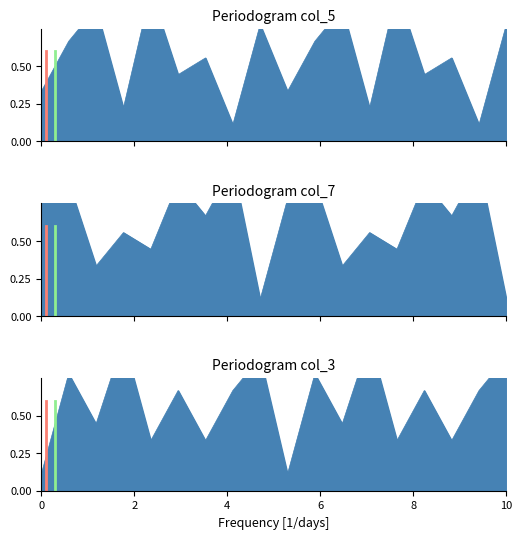

At 6, list the series in order from smallest to largest.

col_5, col_3, col_7